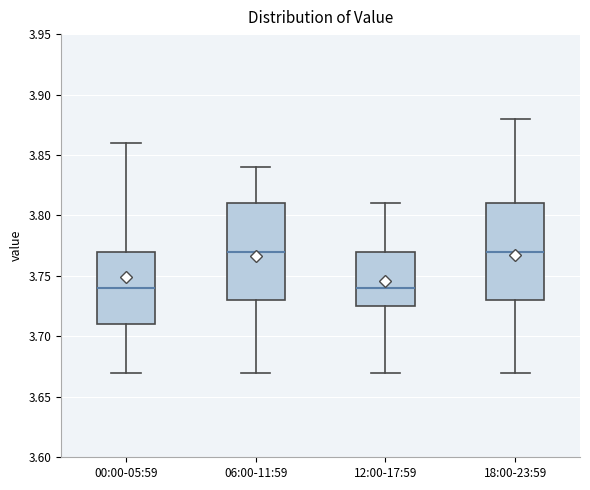

Reading left to right, read every box against the y-axis: the position of its median line, the range the box covers, and the ends of its whiskers. The values are not printed on the chart, so give them approximately, as read against the axis.

00:00-05:59: median 3.740, box 3.710 to 3.770, whiskers 3.670 to 3.860
06:00-11:59: median 3.770, box 3.730 to 3.810, whiskers 3.670 to 3.840
12:00-17:59: median 3.740, box 3.725 to 3.770, whiskers 3.670 to 3.810
18:00-23:59: median 3.770, box 3.730 to 3.810, whiskers 3.670 to 3.880